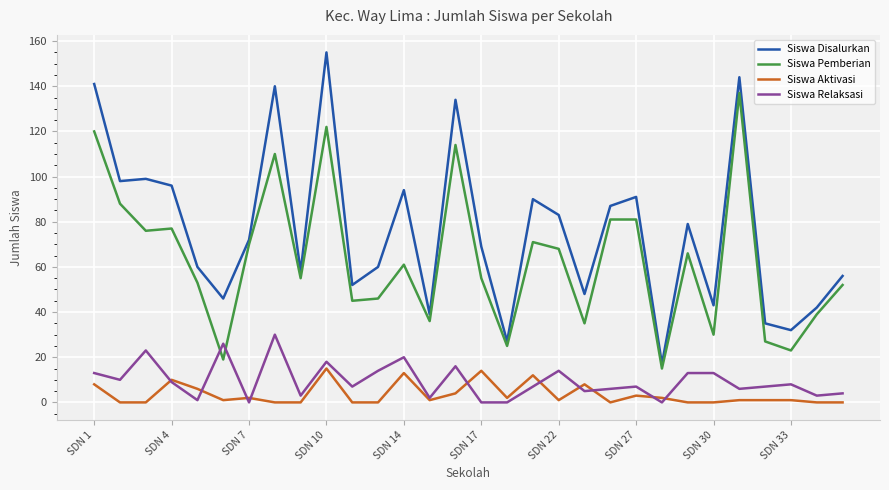

Which series has the largest range (max minus min)?

Siswa Disalurkan